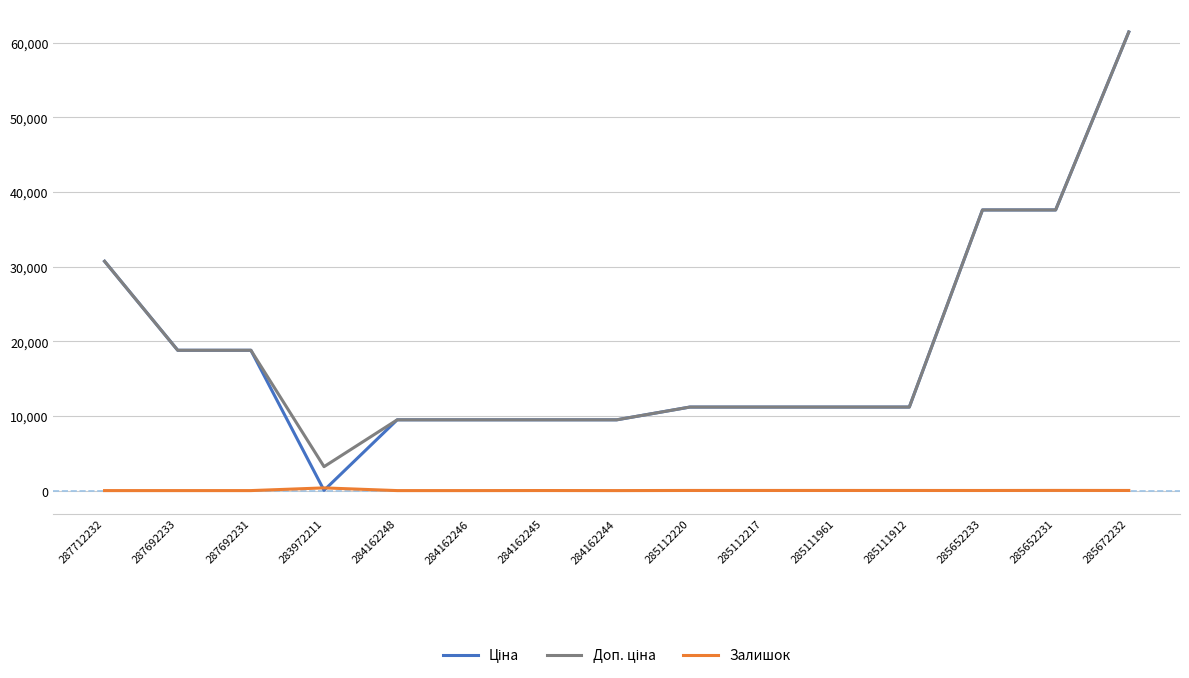

Is it true that Залишок equals 17.0 at 285112220?

True